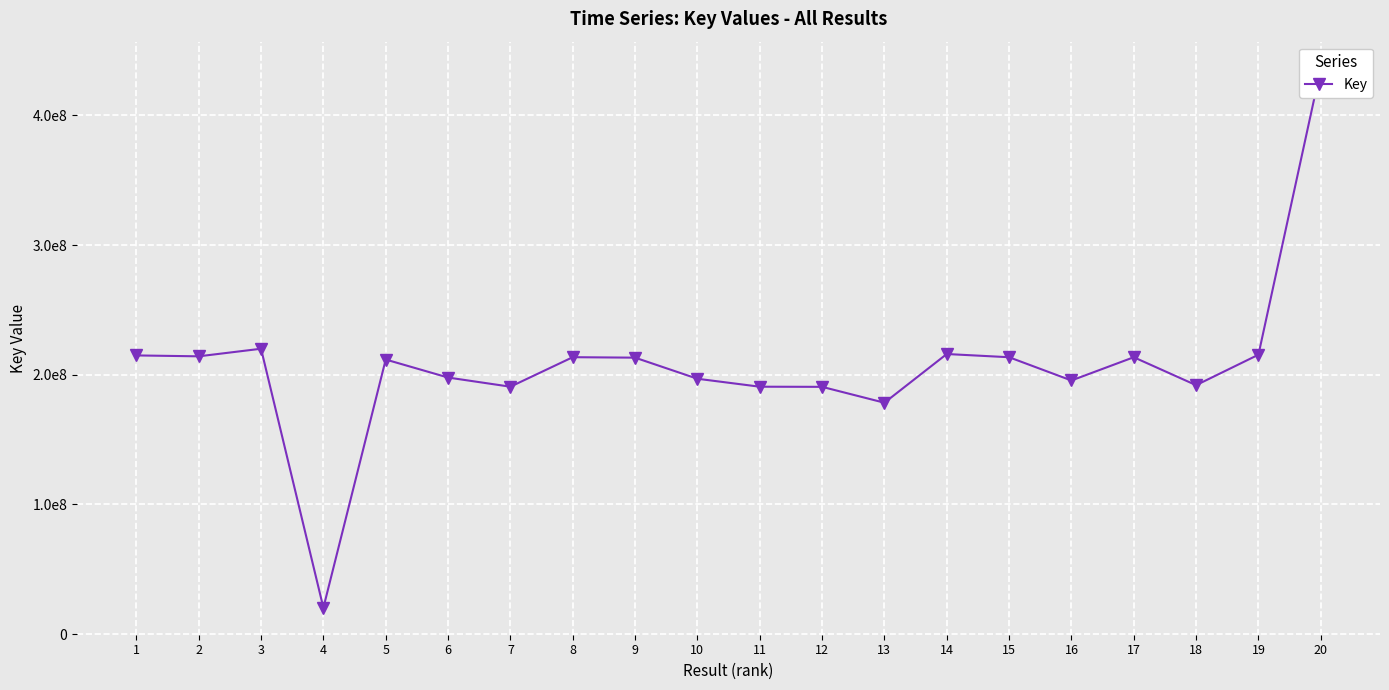

What is the value of the 15th point from the left?

213493592